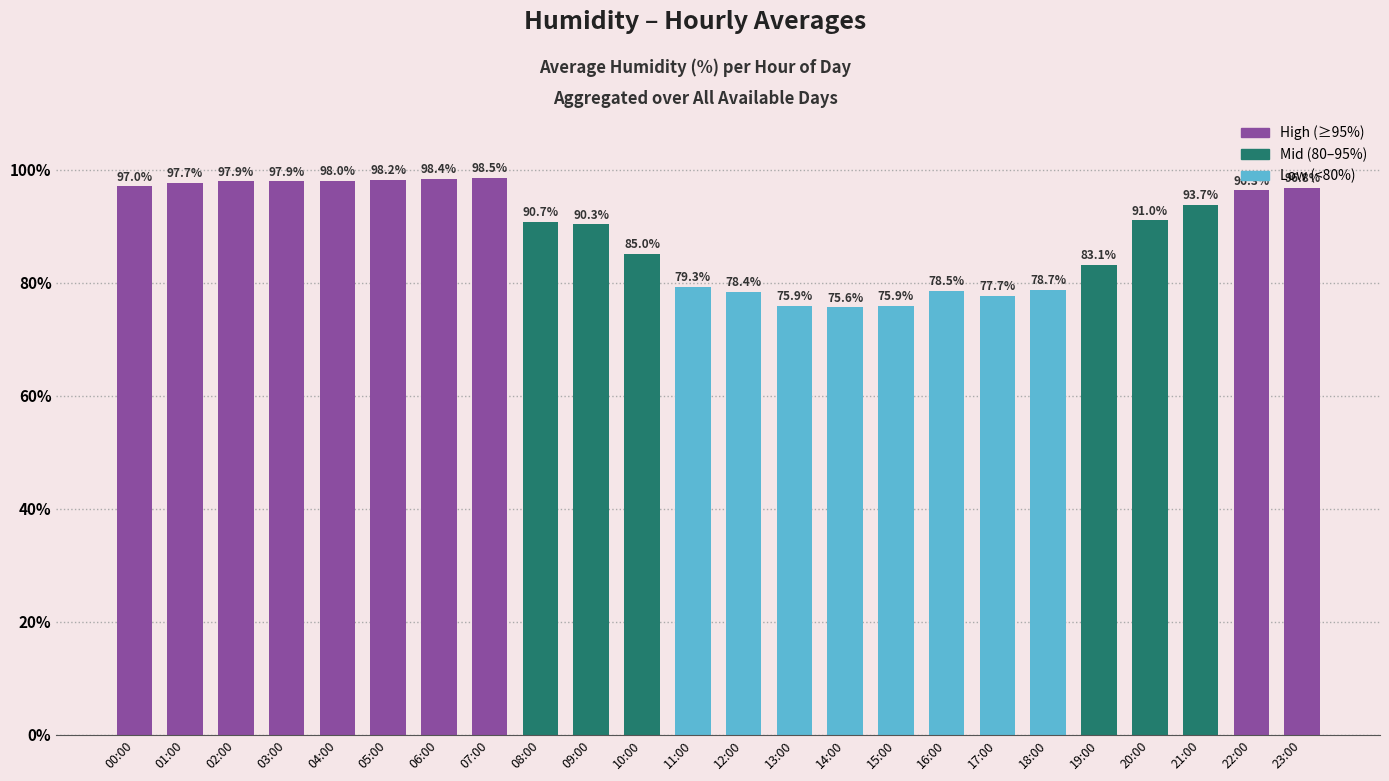

Reading left to right, extract all data points from this chart.

97.0	97.7	97.9	97.9	98.0	98.2	98.4	98.5	90.7	90.3	85.0	79.3	78.4	75.9	75.6	75.9	78.5	77.7	78.7	83.1	91.0	93.7	96.3	96.8